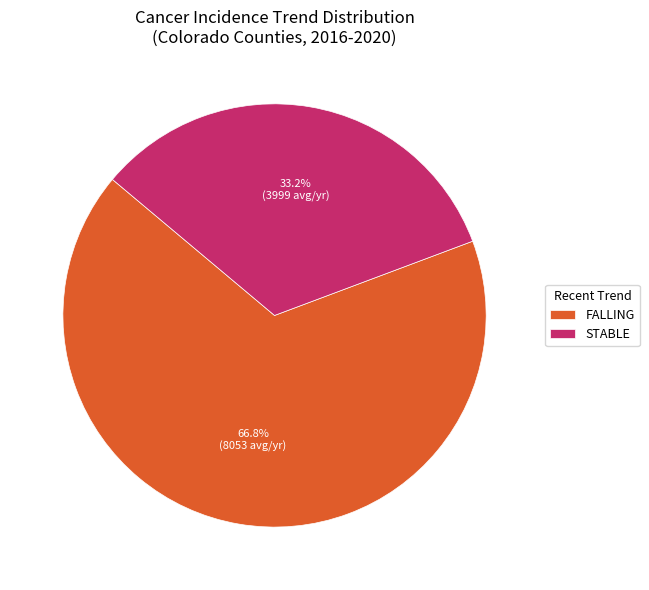

Count the number of slices in the pie.

2